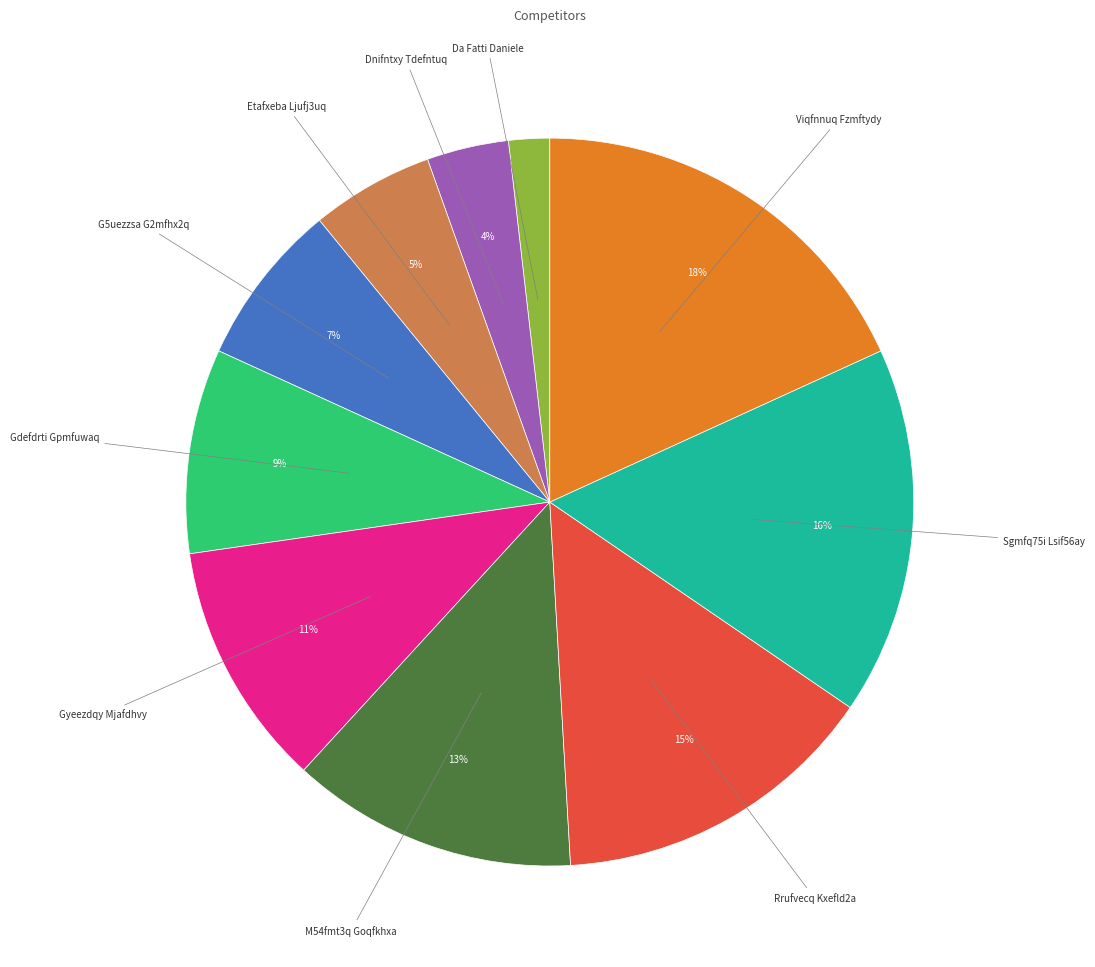

Count the number of slices in the pie.

10